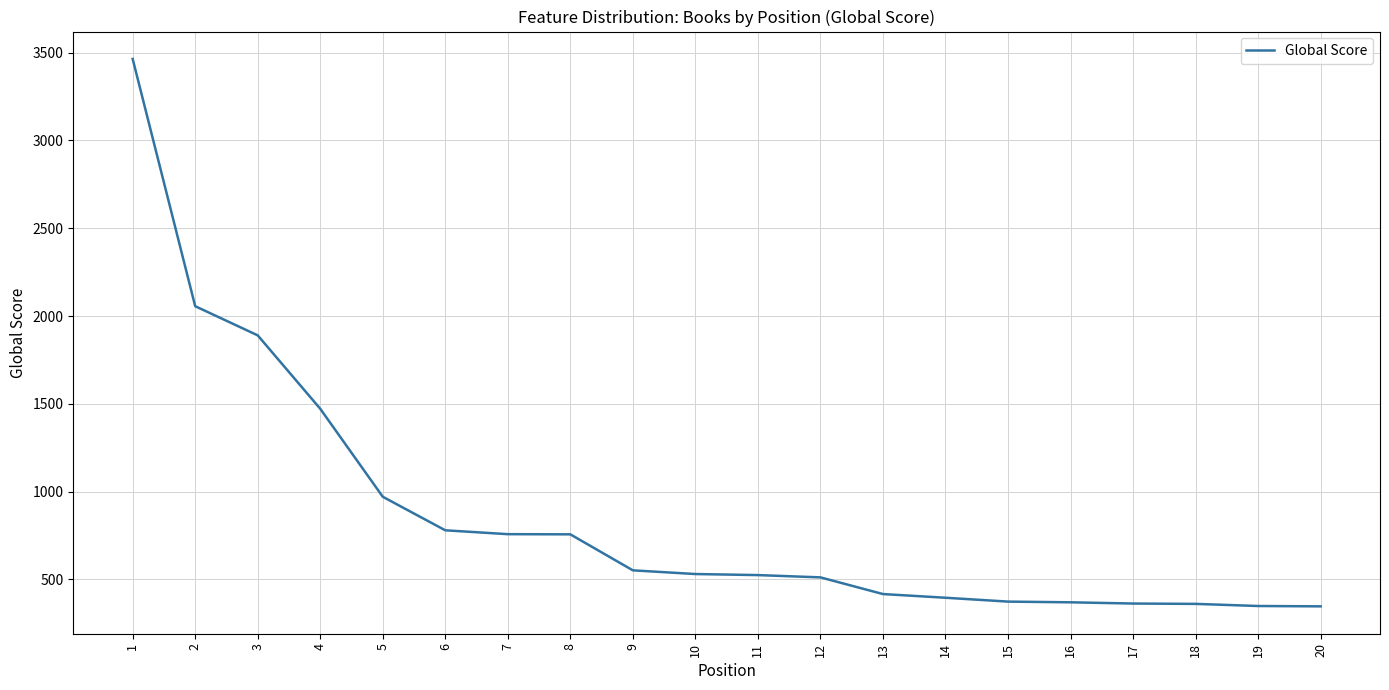

Is it true that the value at 13 is 123?

False